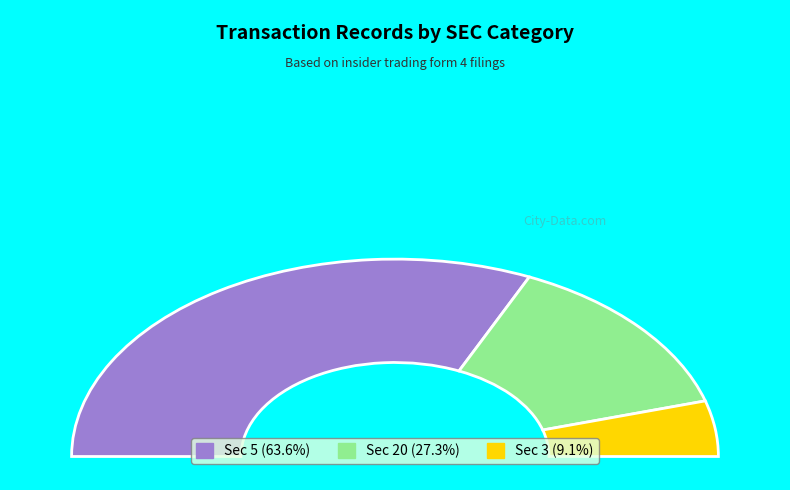

Which has a higher value, 5 or 20?

5